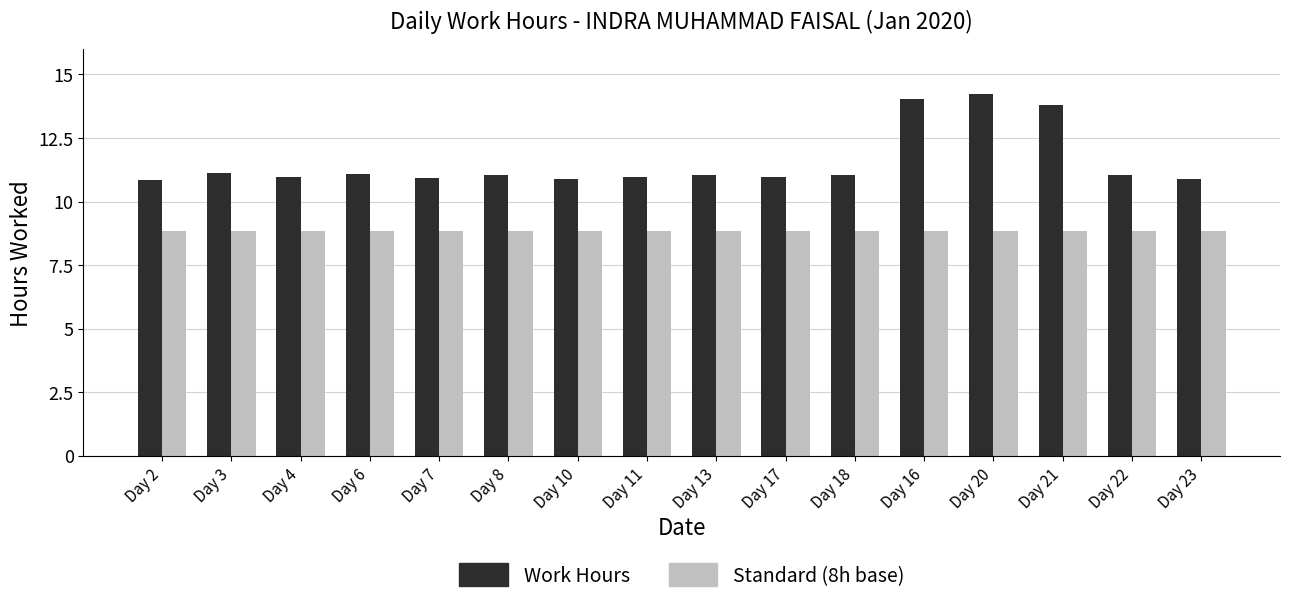

List the series in order of their peak value, lowest first.

Standard (8h base), Work Hours